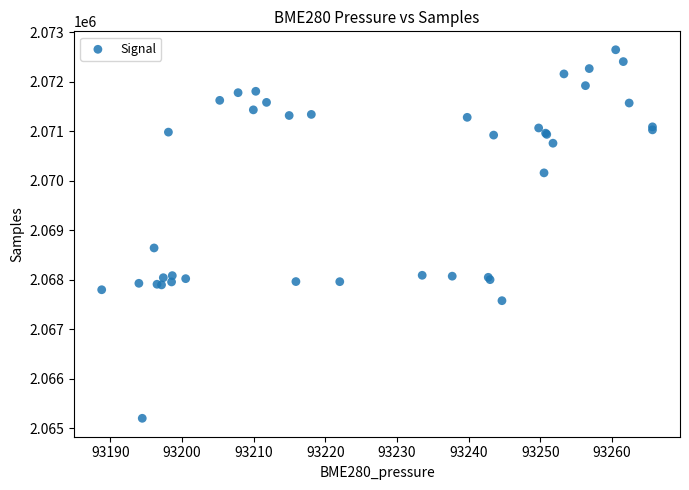

What Y value in the scatter plot is closest to 2068923?

2068642